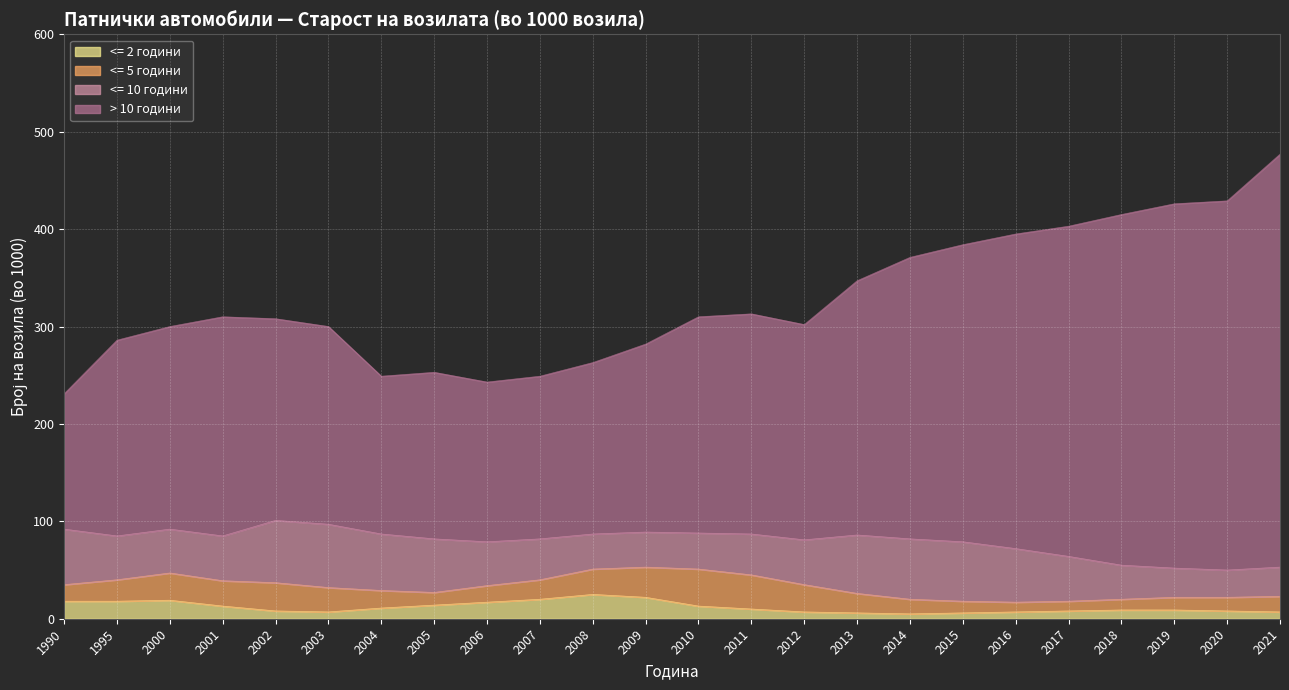

What is the difference between the > 10 години values at 2008 and 2005?

10